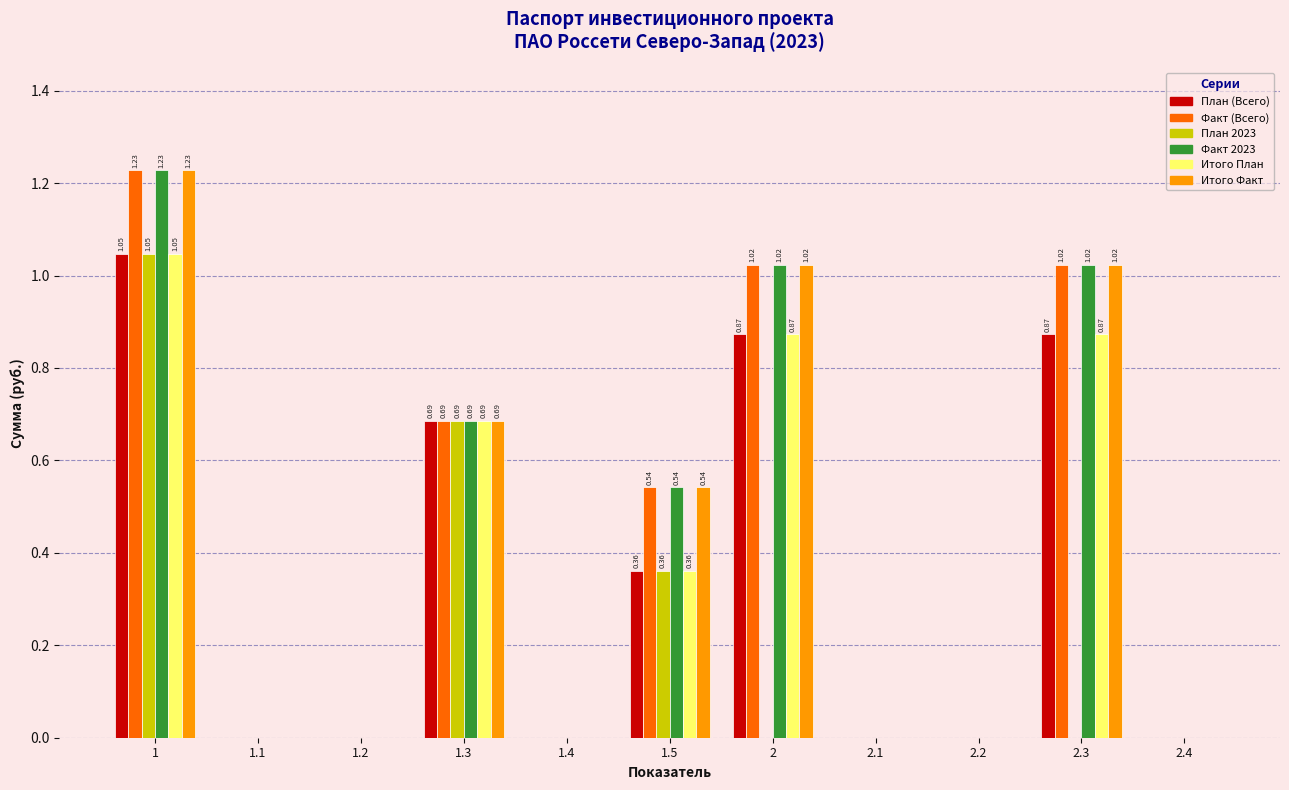

What is the total value across all series at 1.3?

4.1